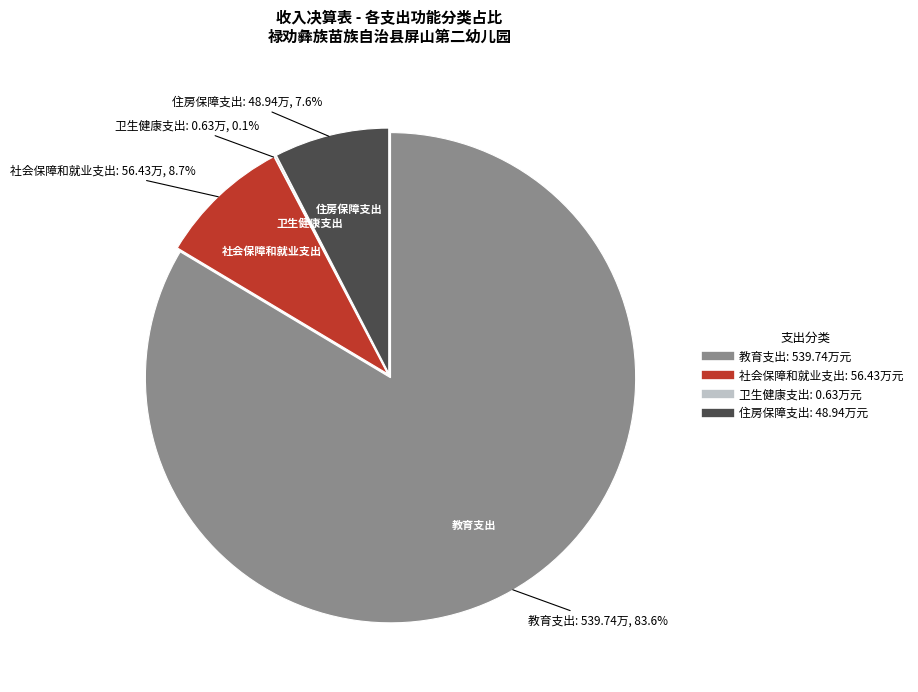

Is it true that 社会保障和就业支出 is 9% of the pie?

True